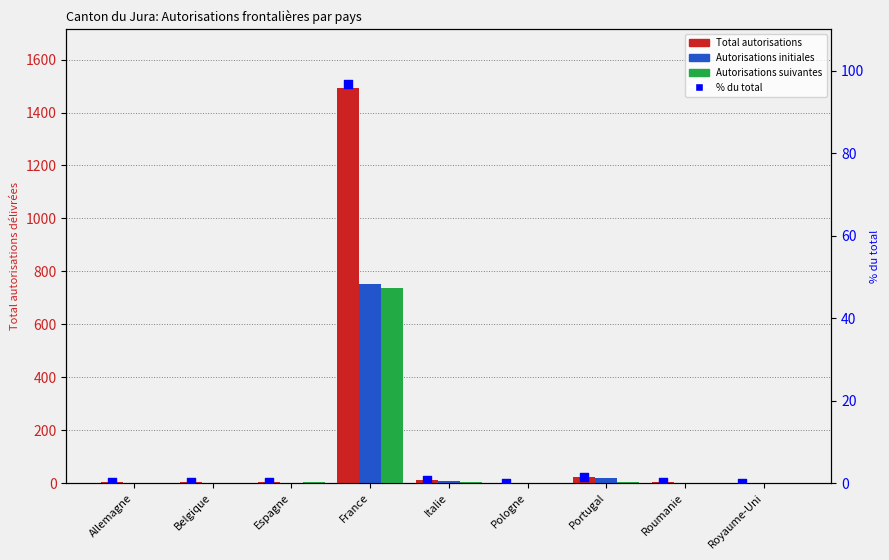

At which category is the sum across all series the highest?

France